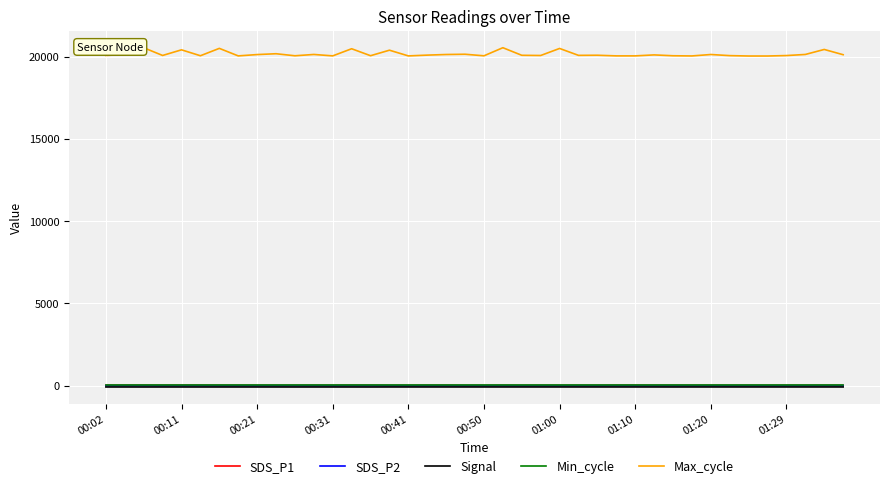

True or false: Max_cycle and Min_cycle intersect in this chart.

False